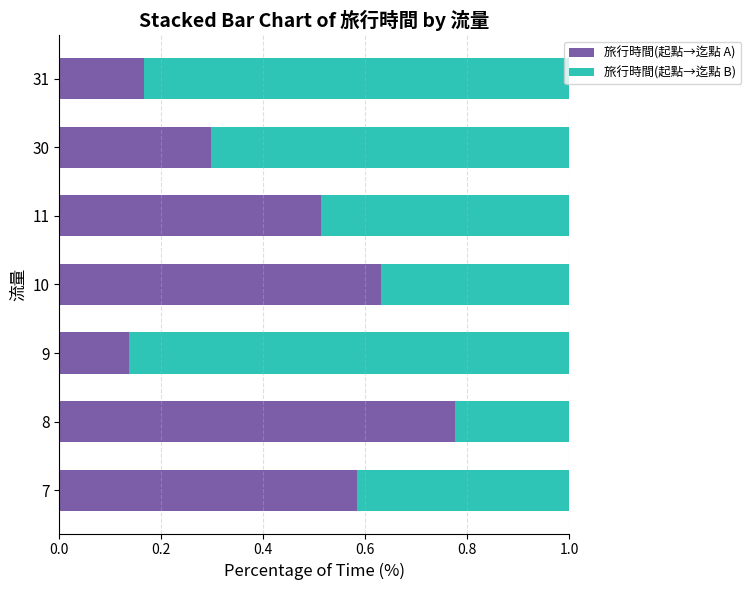

Is it true that 旅行時間(起點→迄點 A) equals 0.7 at 11?

False